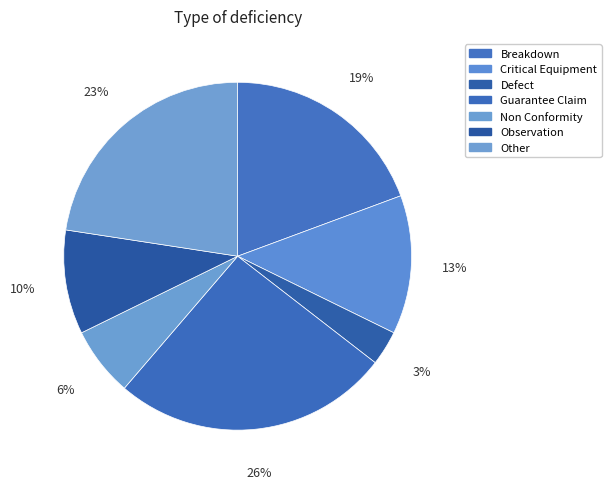

How many slices are in this pie chart?

7